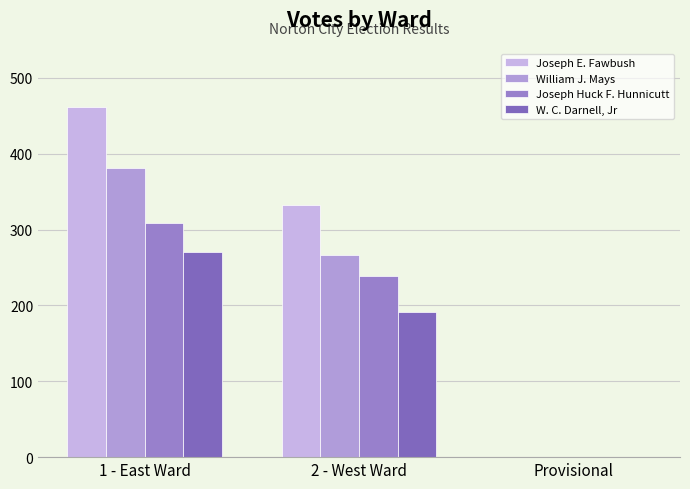

What position from the left is 1 - East Ward?

1